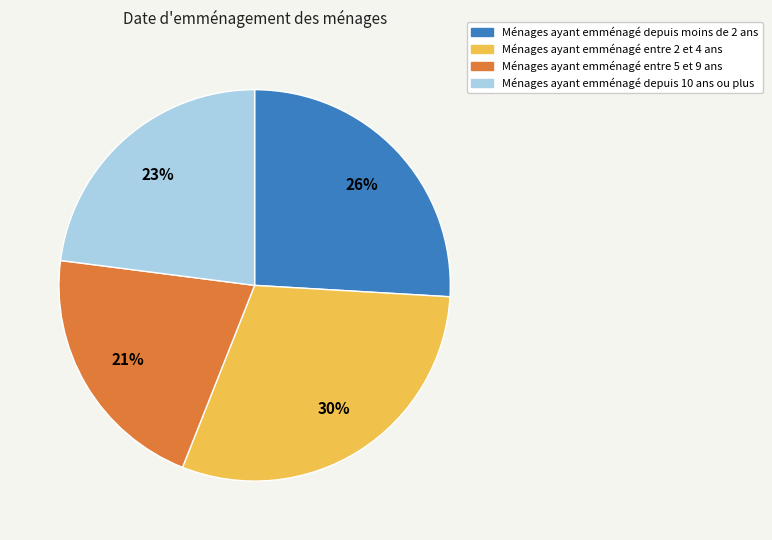

Is there a majority slice in this chart?

No